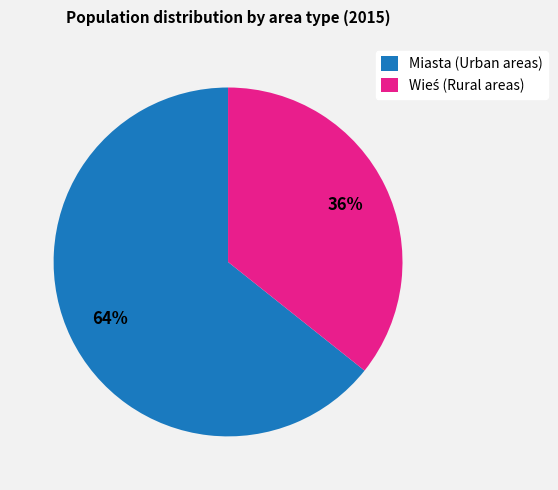

To the nearest percent, what portion does Miasta (Urban areas) represent?

64%